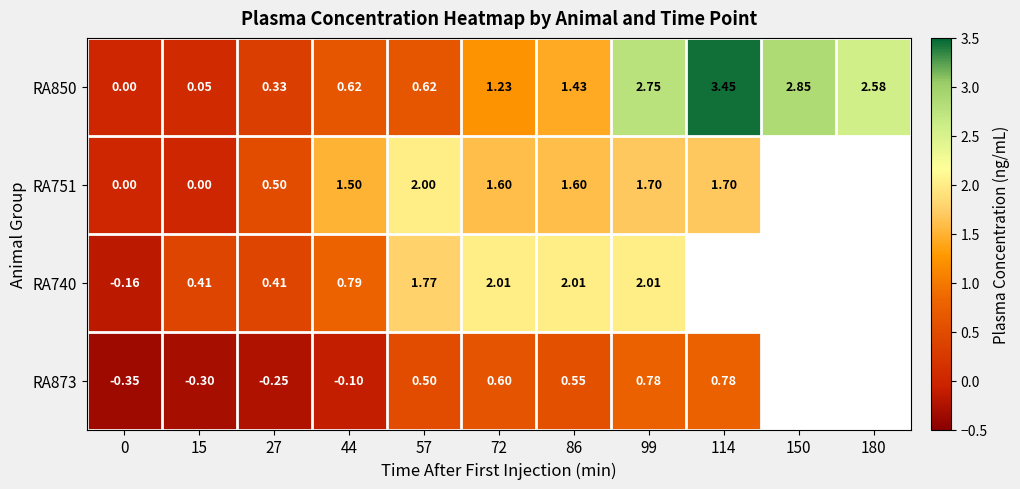

Rank the series by their maximum value, from lowest to highest.

RA873, RA751, RA740, RA850